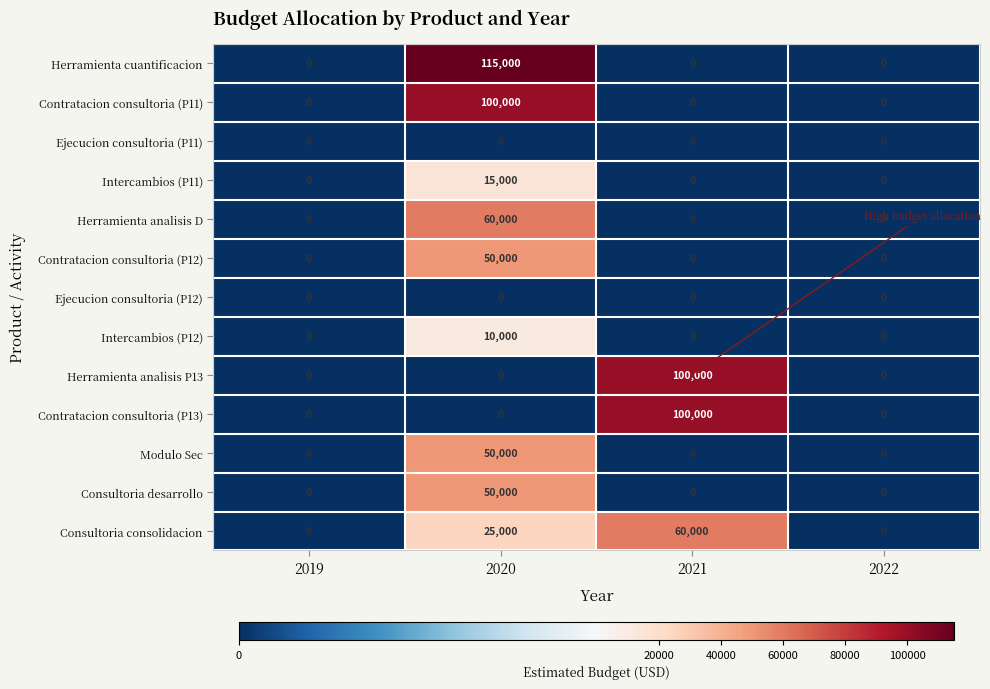

Which series has the largest range (max minus min)?

Herramienta cuantificacion